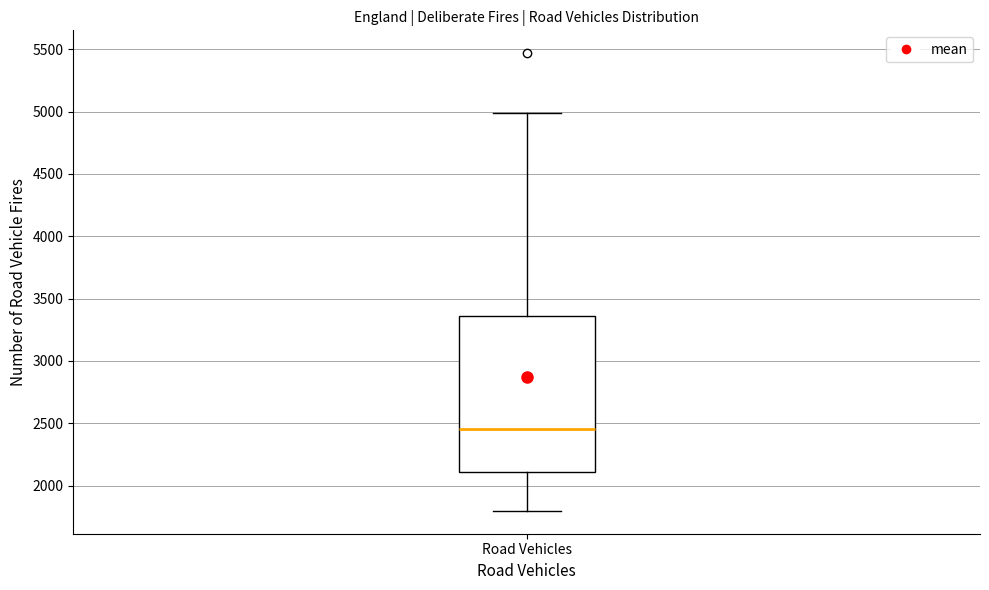

Transcribe this box plot: give where the median line is, the range the box spans, and where the two whiskers end, as read against the y-axis. The values are not printed on the chart, so give them approximately, as read against the axis.

median 2450, box 2100 to 3350, whiskers 1800 to 5000